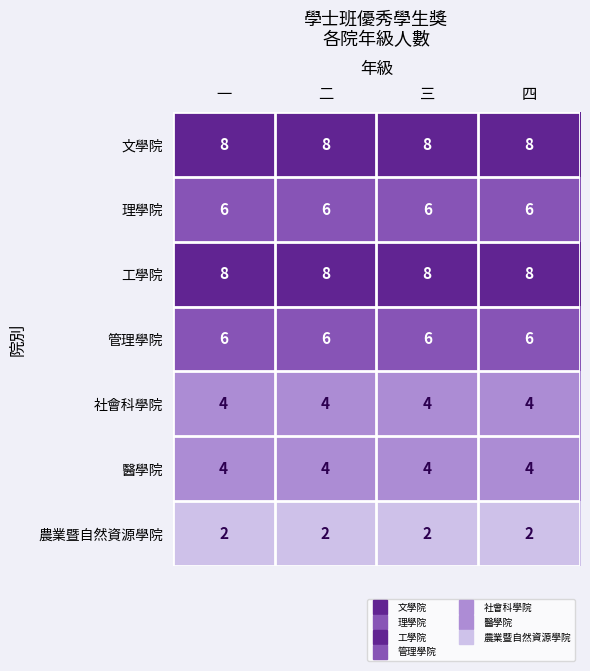

What is the total value across all series at 一?

38